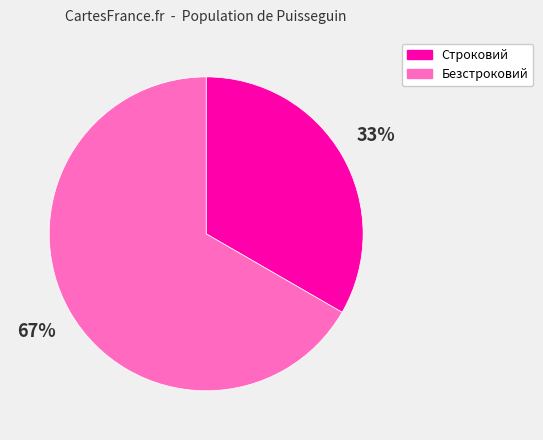

How many segments does this pie chart have?

2